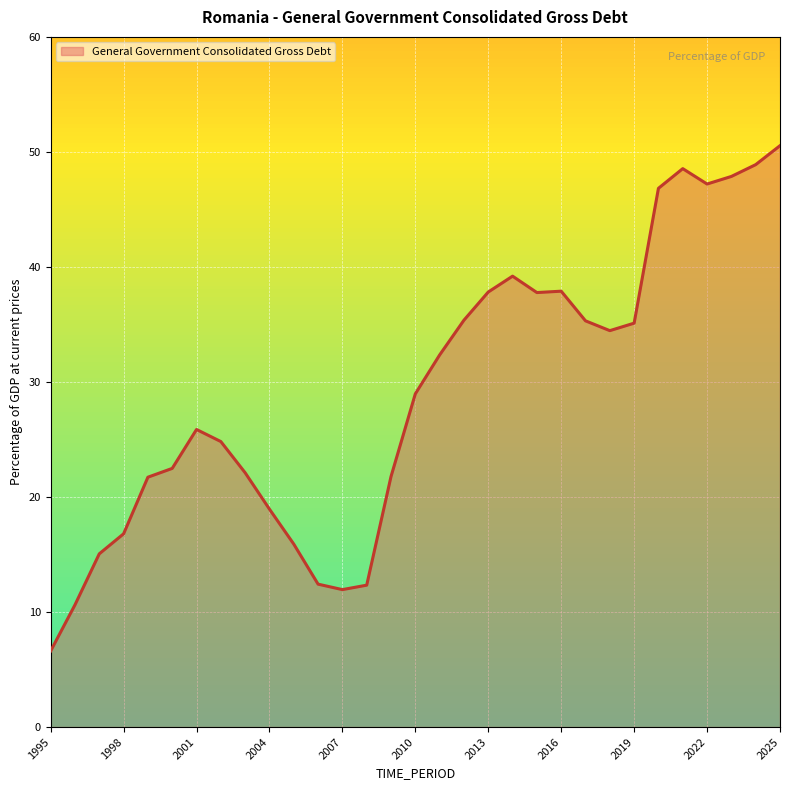

What is the difference between the maximum and minimum values?

43.9